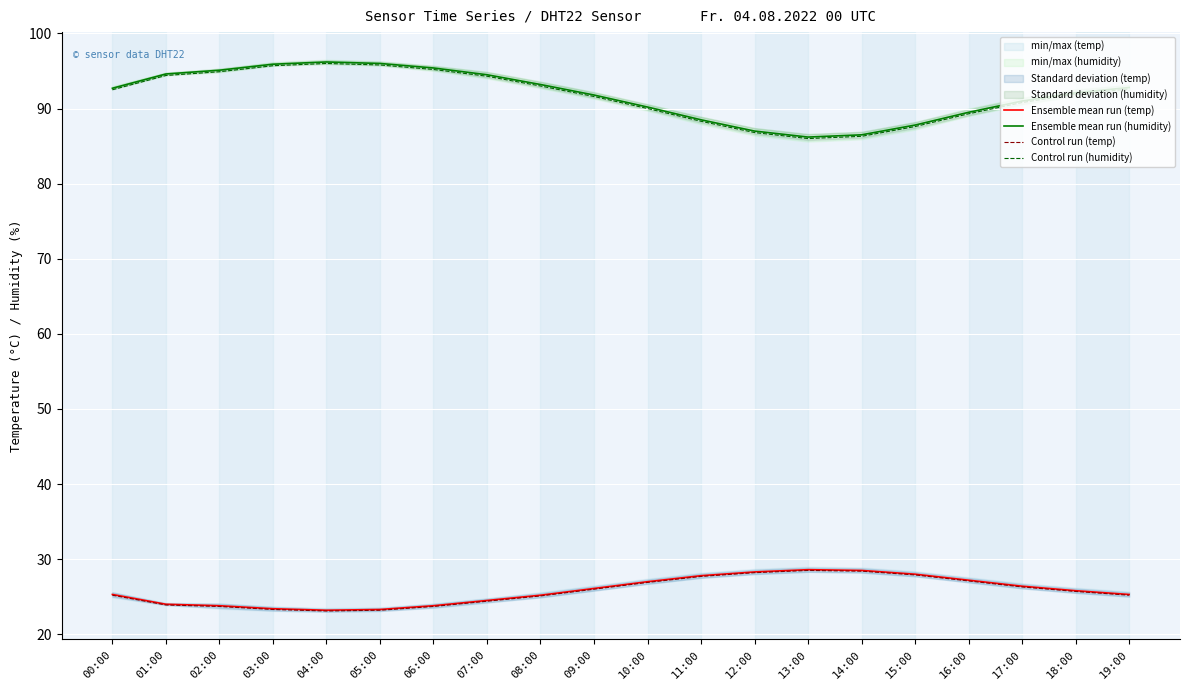

Reading right to left, list all the values displayed in this chart.

Ensemble mean run (temp): 25.3	25.8	26.4	27.2	28.0	28.5	28.6	28.3	27.8	27.0	26.1	25.2	24.5	23.8	23.3	23.2	23.4	23.8	24.0	25.3
Ensemble mean run (humidity): 92.8	92.1	91.0	89.5	87.8	86.5	86.2	87.0	88.5	90.2	91.8	93.2	94.5	95.4	96.0	96.2	95.9	95.1	94.6	92.7
Control run (temp): 25.2	25.7	26.3	27.1	27.9	28.4	28.5	28.2	27.7	26.9	26.0	25.1	24.4	23.7	23.2	23.1	23.3	23.7	23.9	25.2
Control run (humidity): 92.6	91.9	90.8	89.3	87.6	86.3	86.0	86.8	88.3	90.0	91.6	93.0	94.3	95.2	95.8	96.0	95.7	94.9	94.4	92.5